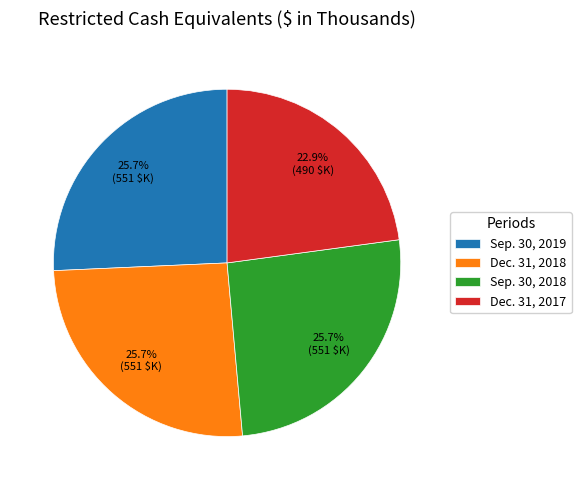

Count the number of slices in the pie.

4